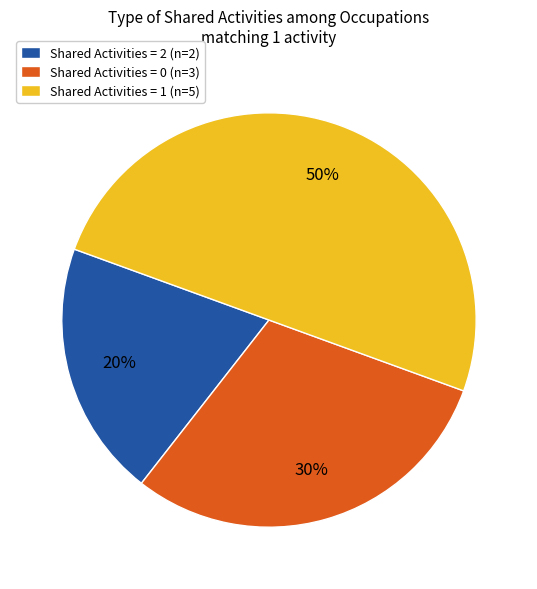

Which category has the smallest portion of the pie?

Shared Activities = 2 (n=2)